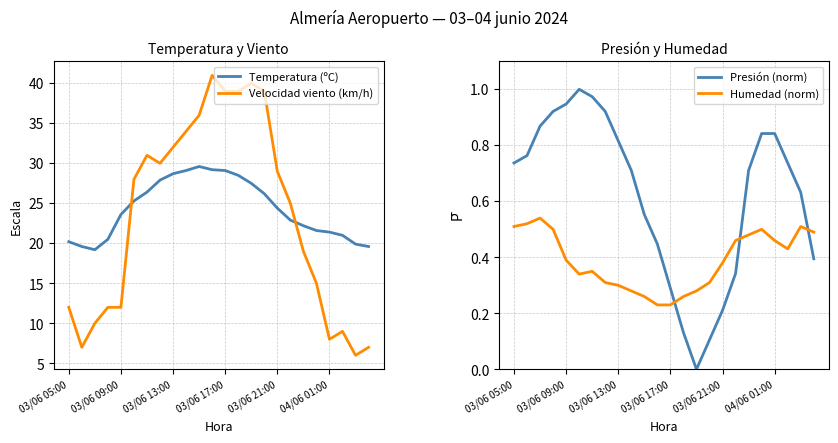

What is the minimum value for Velocidad viento (km/h)?

6.0